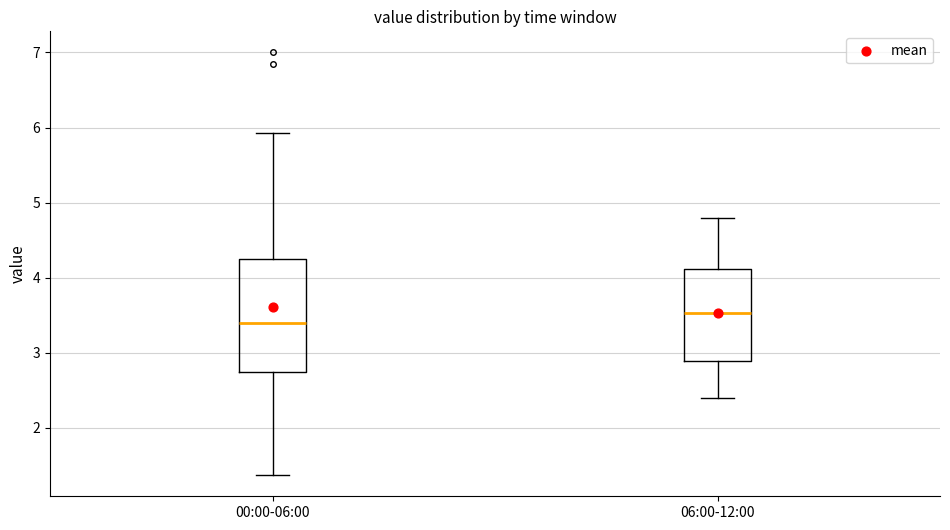

Which box has the lowest median line?

00:00-06:00